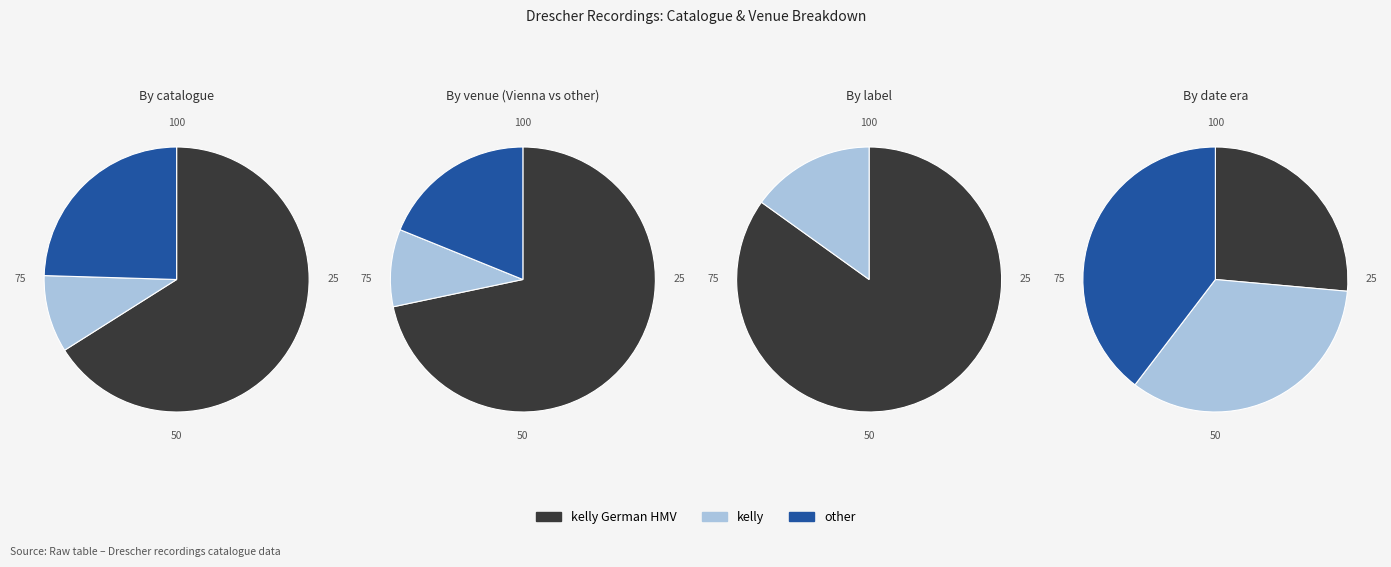

Between kelly German HMV and kelly, which is larger?

kelly German HMV